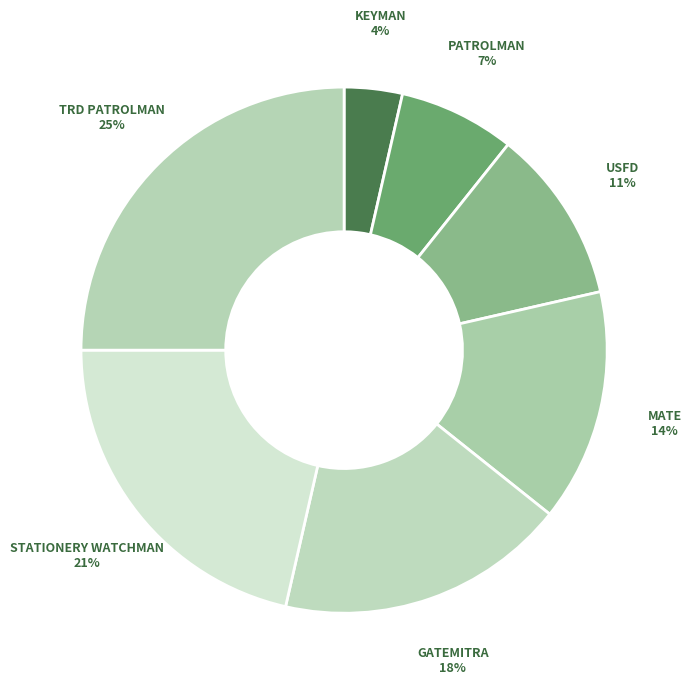

How many segments does this pie chart have?

7